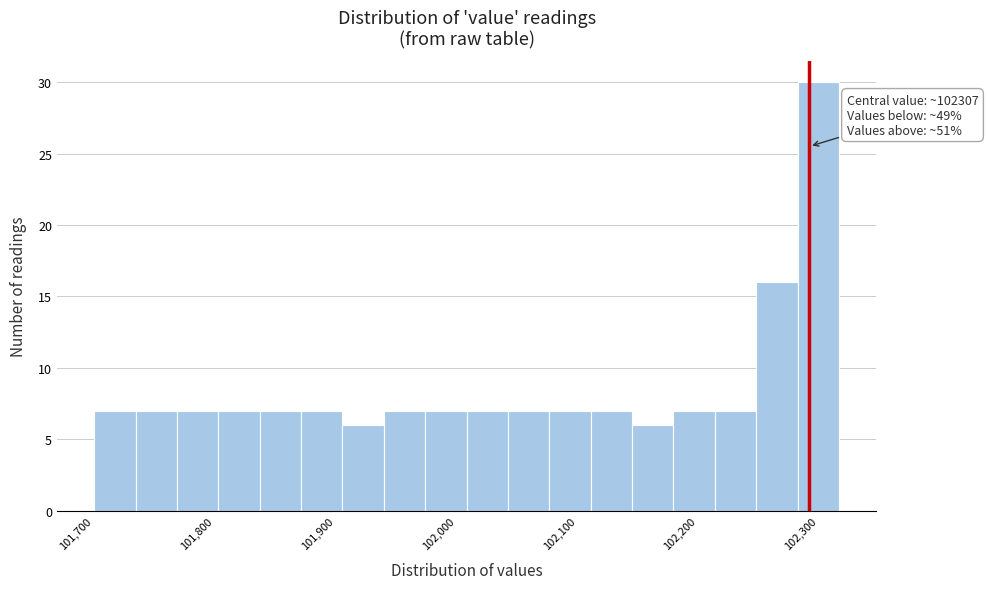

Around what value on the x-axis is the tallest bar? Give the approximate position of its centre, as read against the axis.

102310